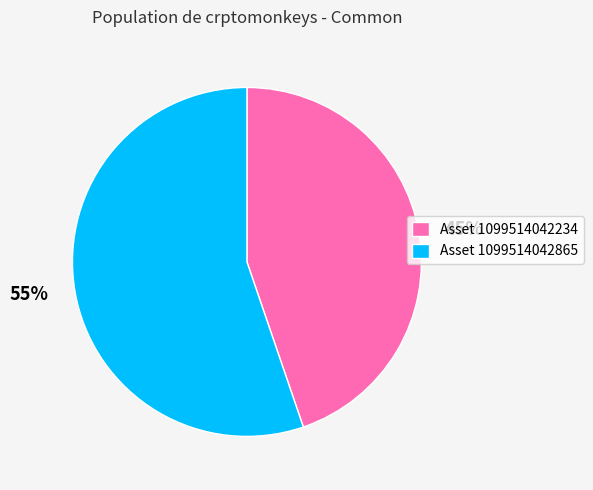

What percentage is the 55% slice, to the nearest percent?

55%